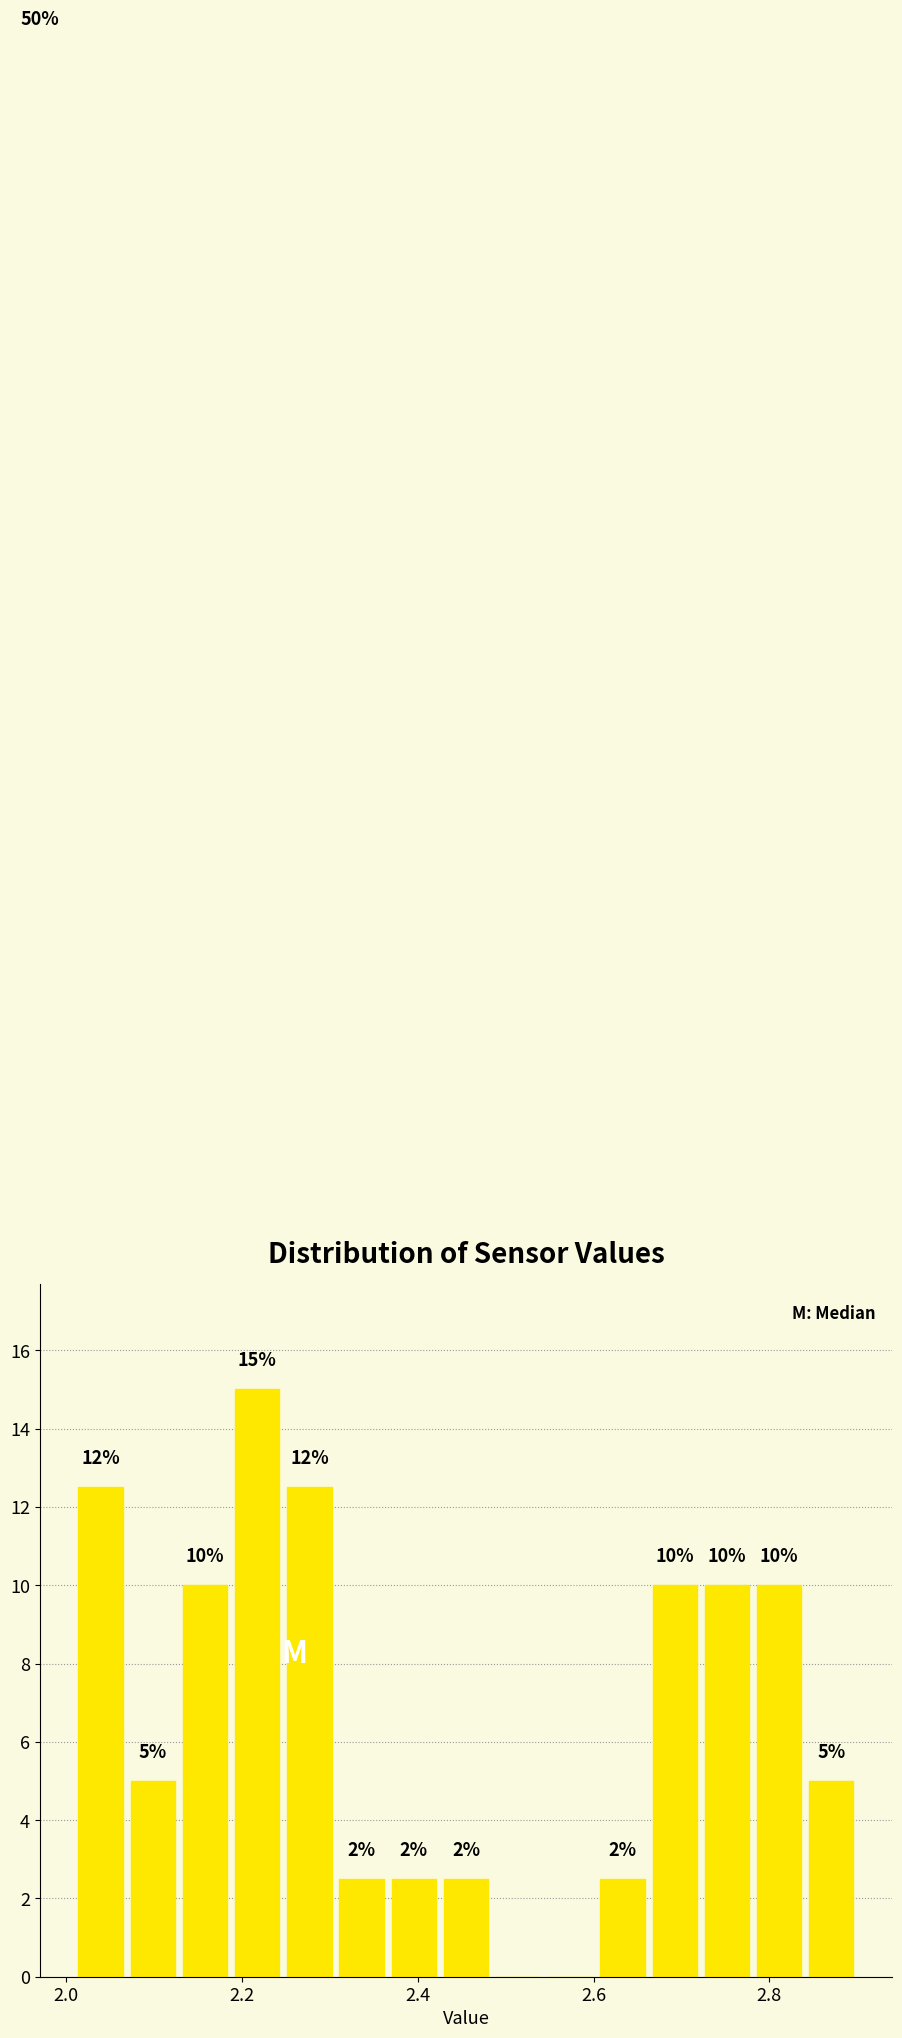

Around what value on the x-axis is the tallest bar? Give the approximate position of its centre, as read against the axis.

2.22